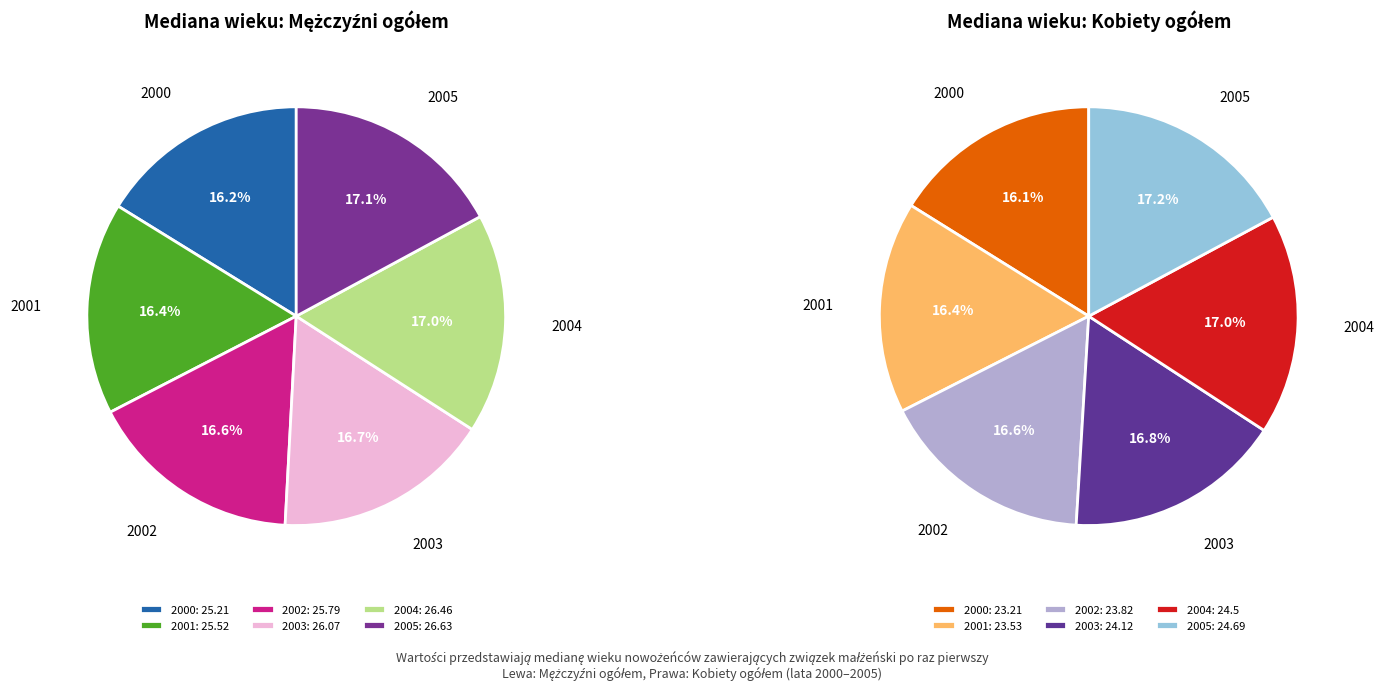

Count the number of slices in the pie.

6